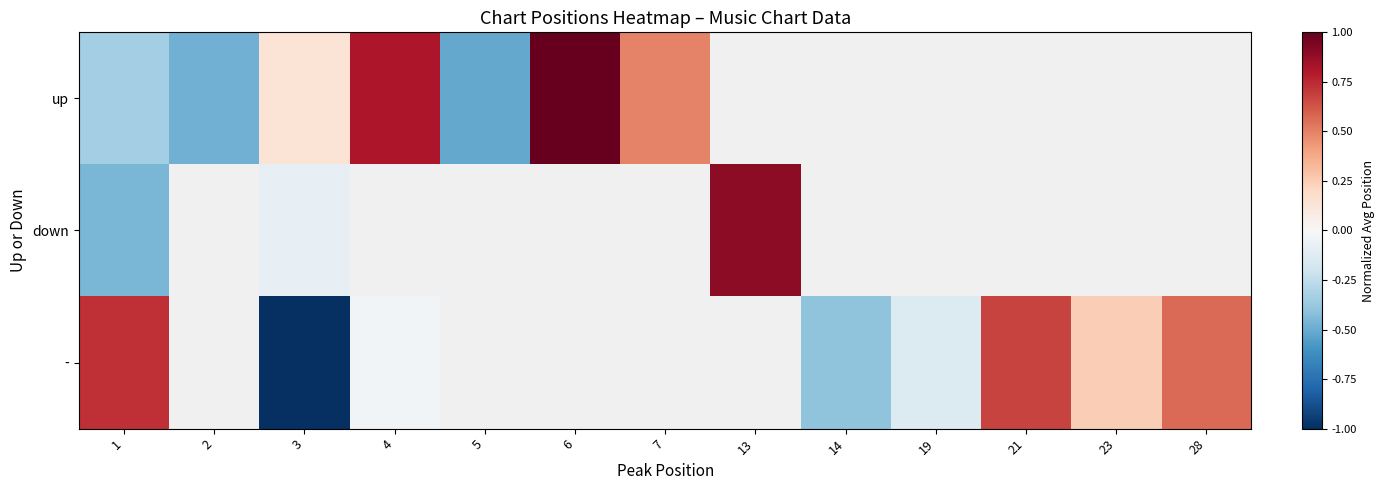

Which has a higher value, 13 or 5?

5